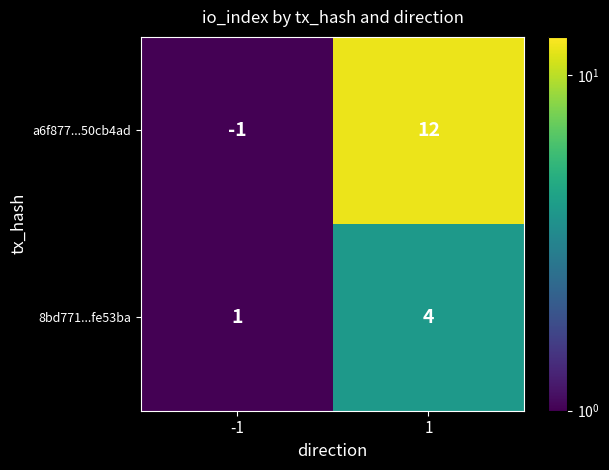

Read the 8bd771...fe53ba value at 1.

4